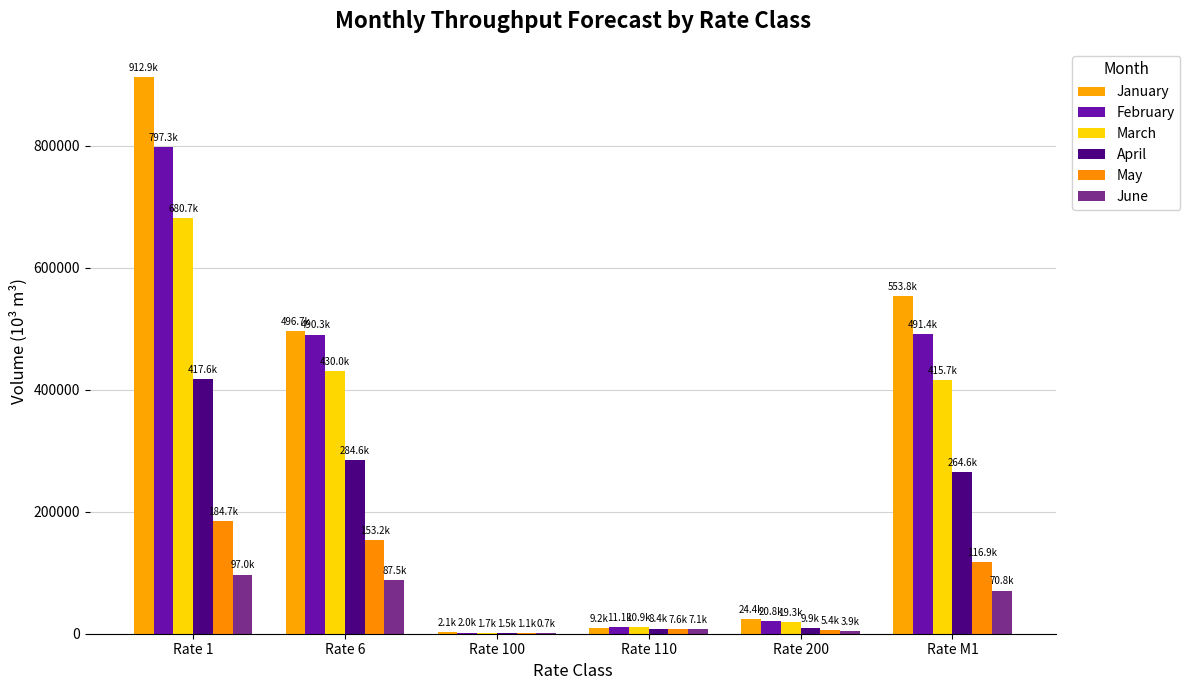

Where is March nearest to the value 341223?

Rate M1